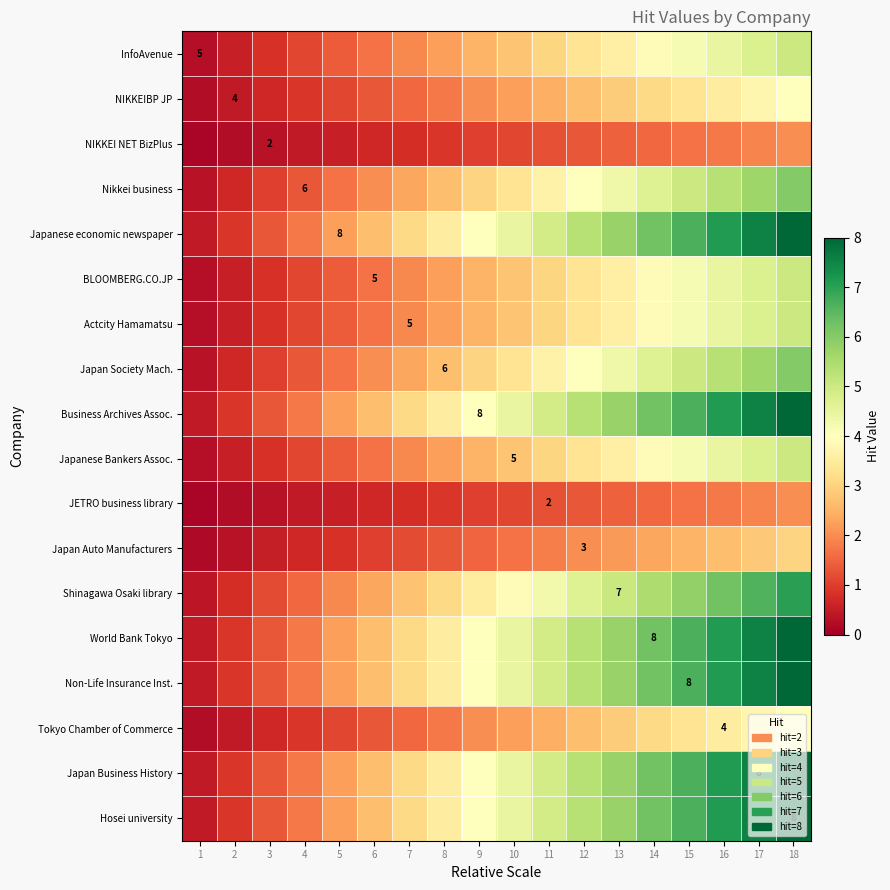

What is the smallest value displayed?

0.1